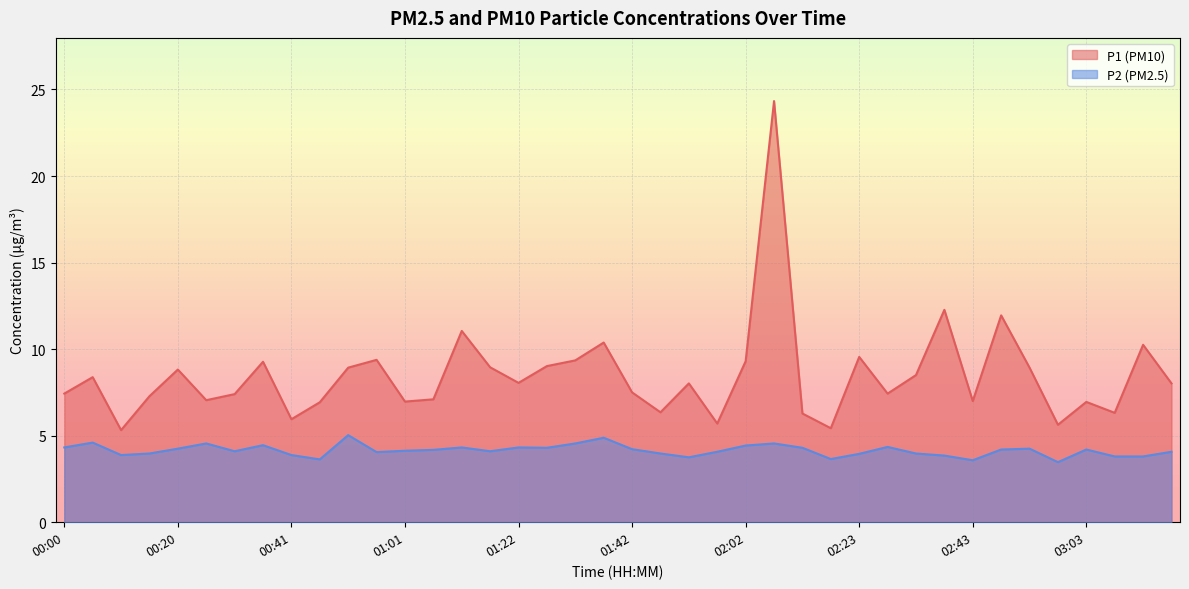

Where is P2 nearest to the value 4?

00:15